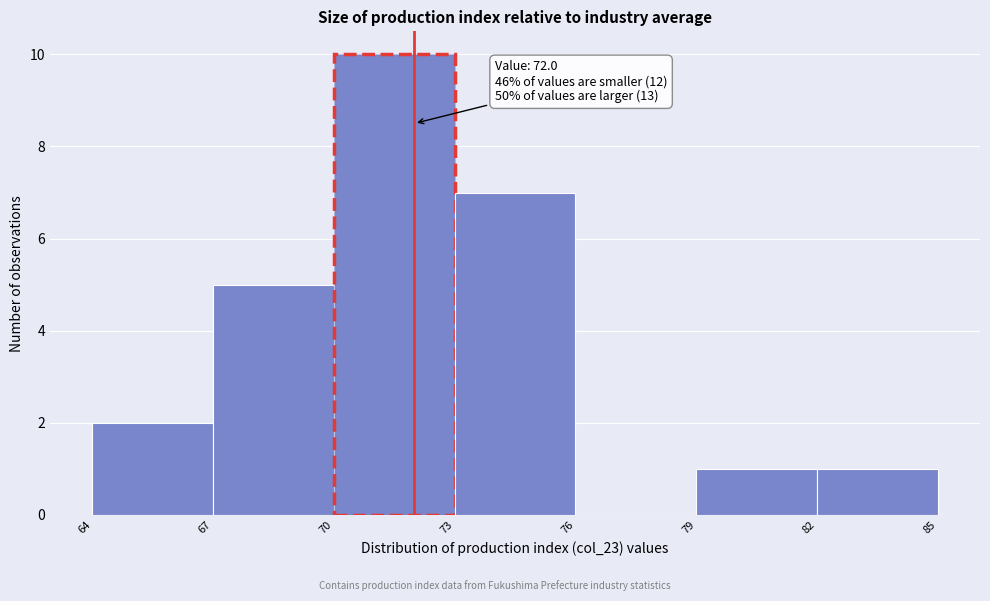

Over which range of the x-axis is the bar tallest?

70 to 73